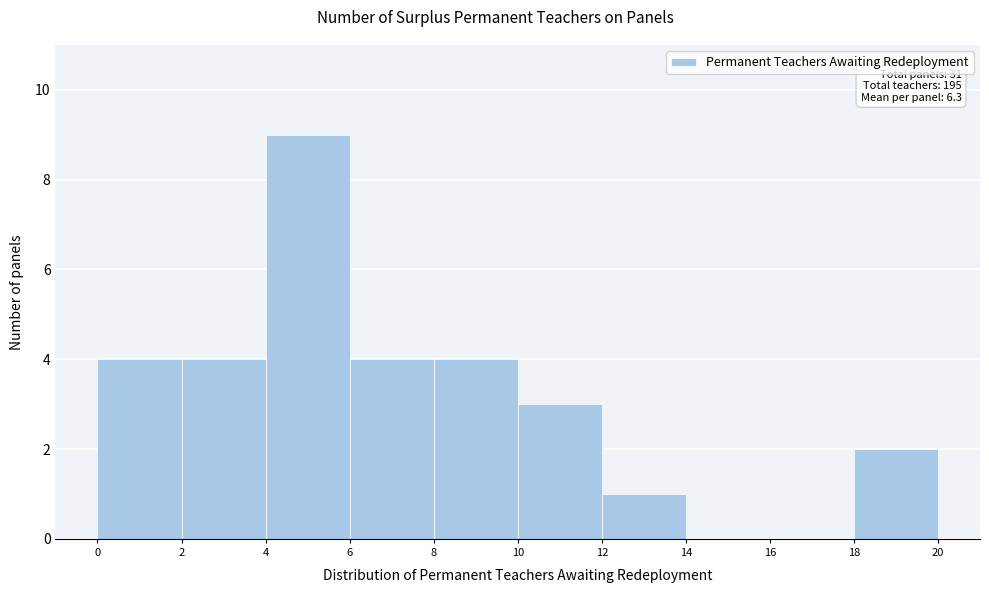

Over which range of the x-axis is the bar tallest?

4 to 6